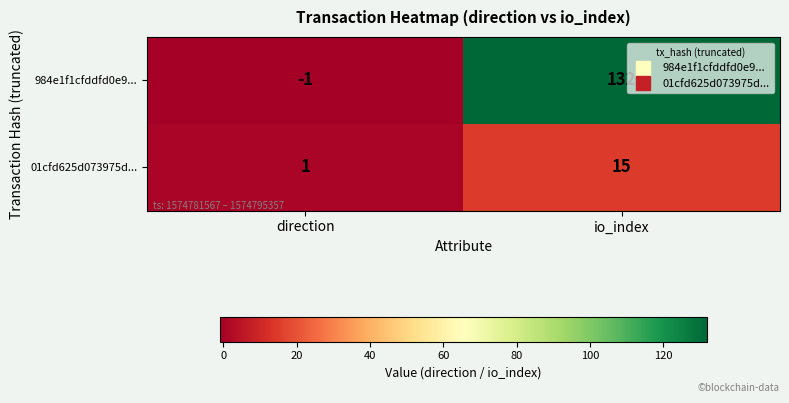

Which category has the lowest value in the 984e1f1cfddfd0e9... series?

direction